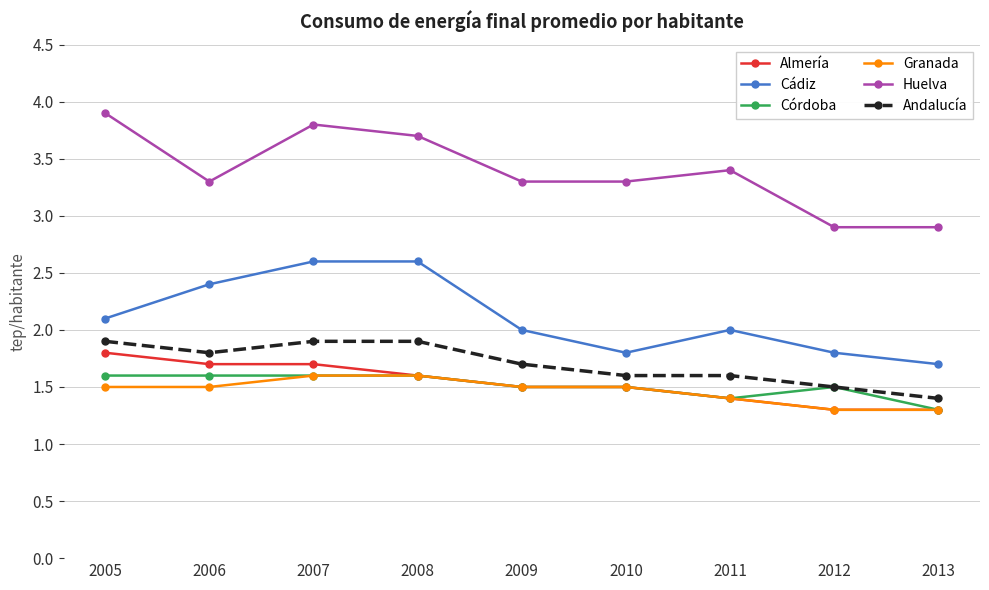

True or false: Cádiz and Almería cross at least once.

False